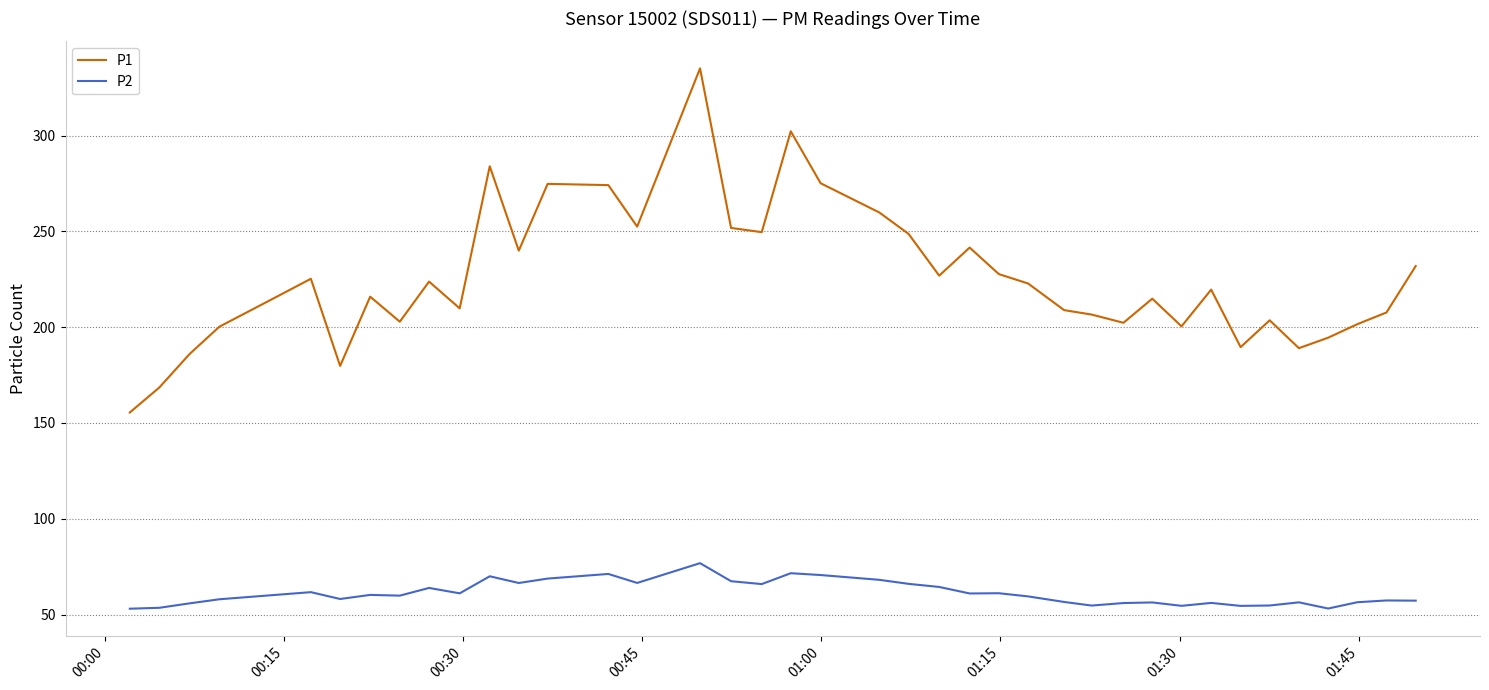

What are all the series names shown in the legend?

P1, P2